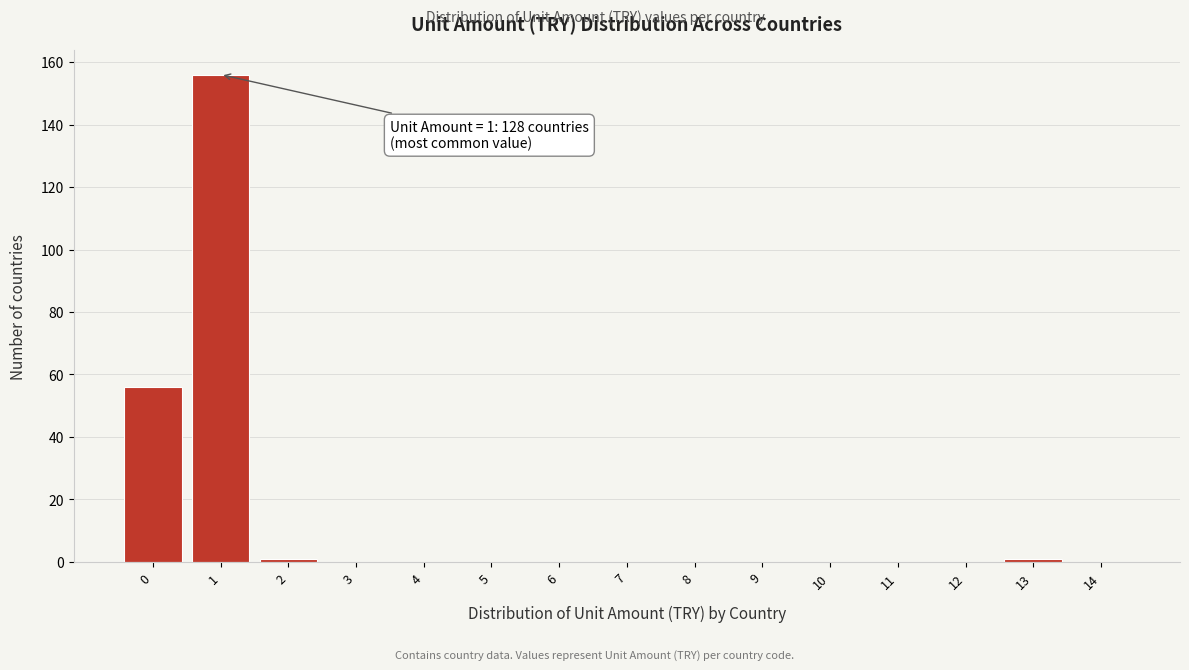

Reading left to right, list all the values displayed in this chart.

0=56	1=156	2=1	3=0	4=0	5=0	6=0	7=0	8=0	9=0	10=0	11=0	12=0	13=1	14=0